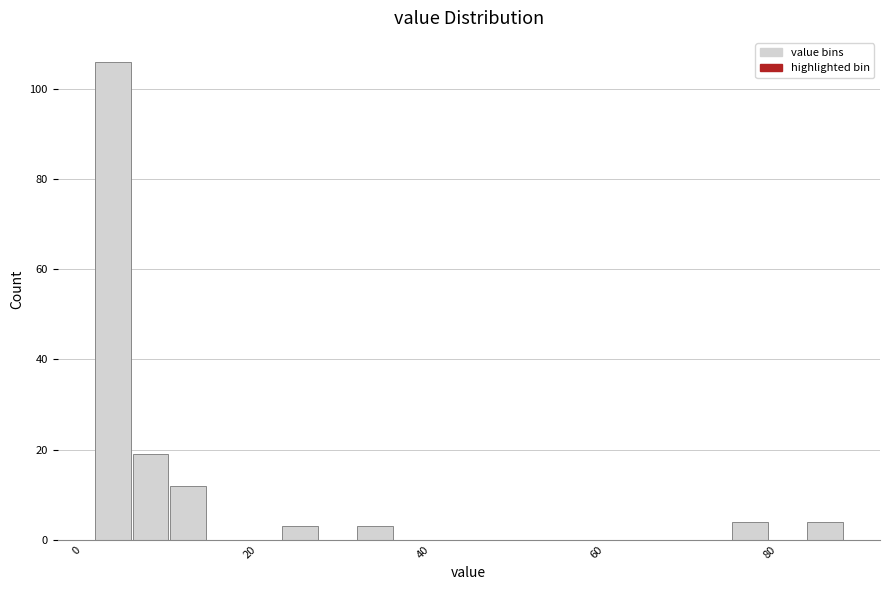

Read against the x-axis, roughly where is the centre of the tallest bar?

4